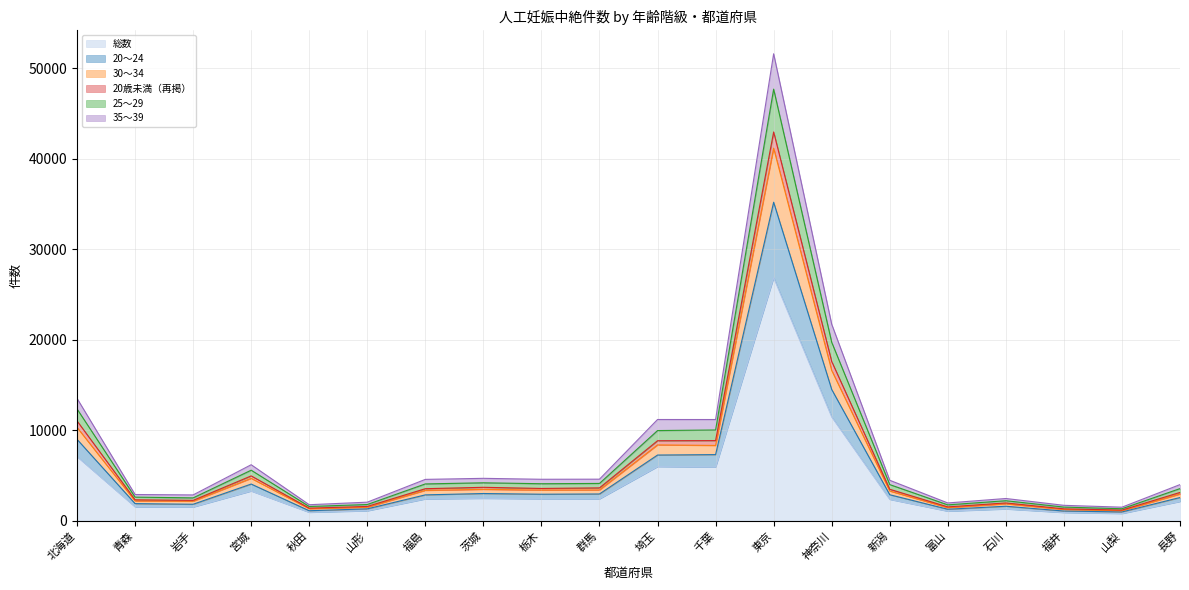

At how many categories does at least one series exceed 35828?

1